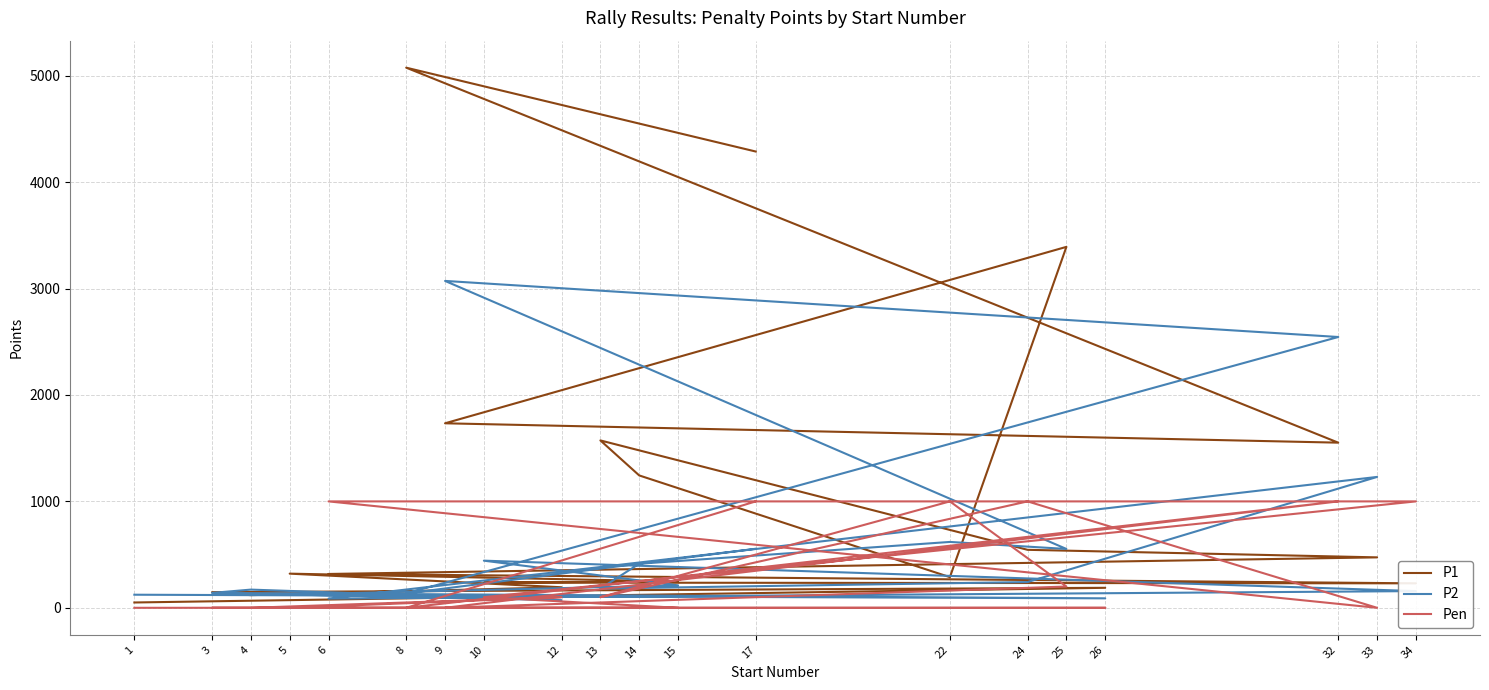

How many data points in P2 are less than 211?

10